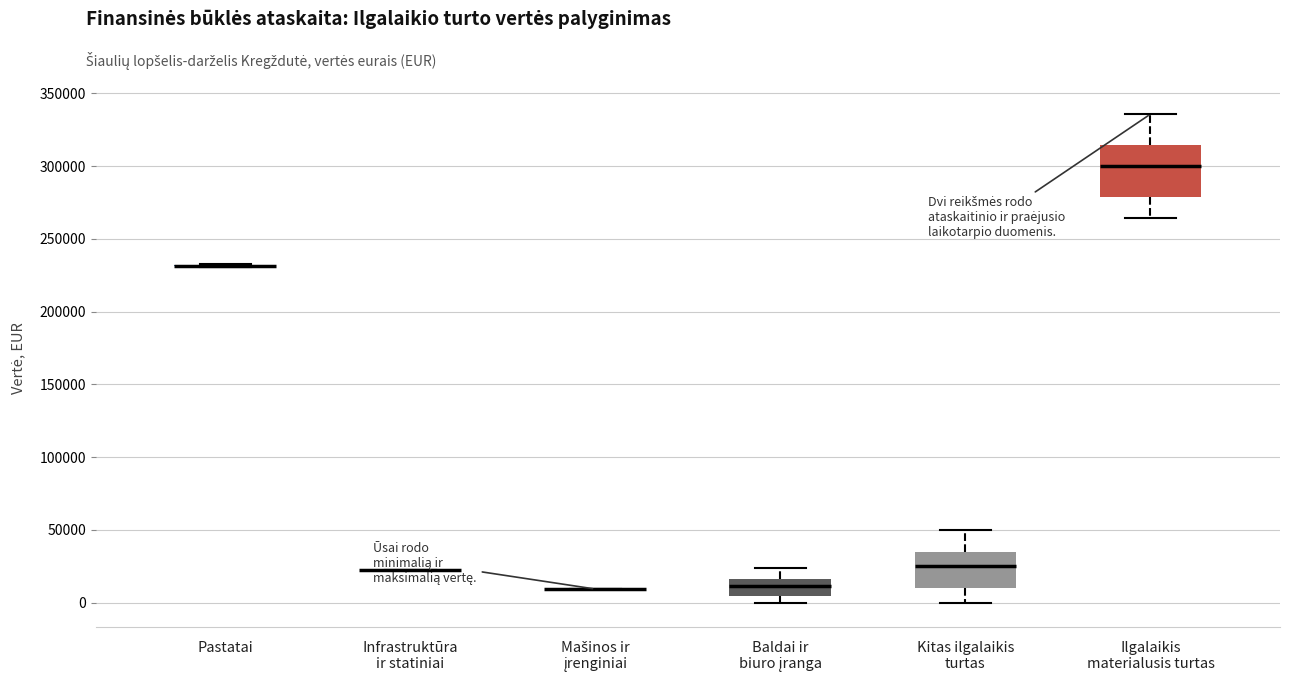

Where does the median line of the box for Ilgalaikis materialusis turtas sit on the y-axis? The values are not printed on the chart, so give them approximately, as read against the axis.

300000